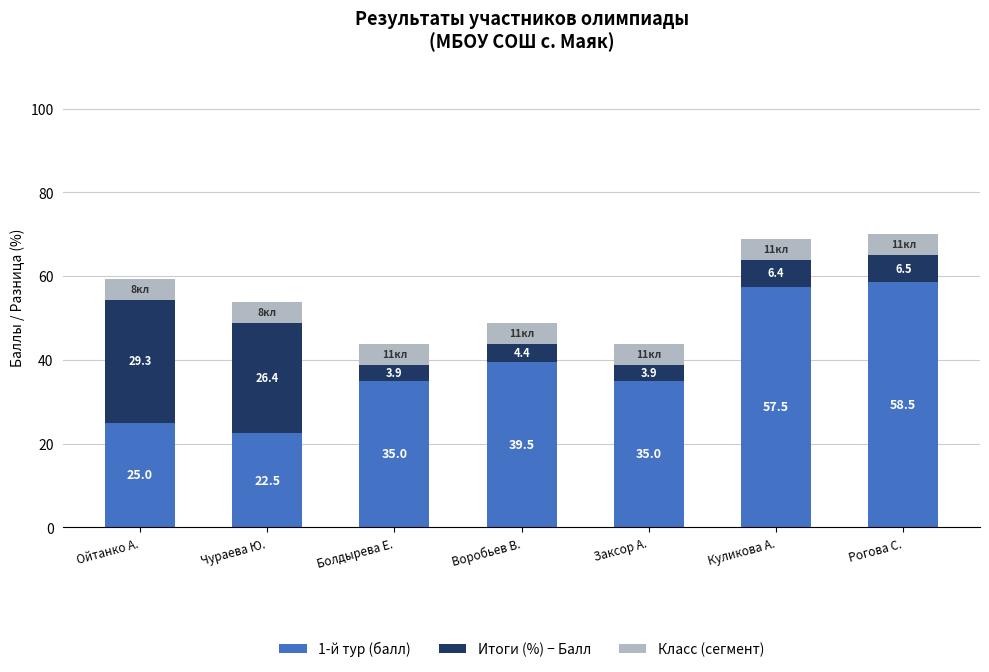

Read the 1-й тур (балл) value at Куликова А..

57.5